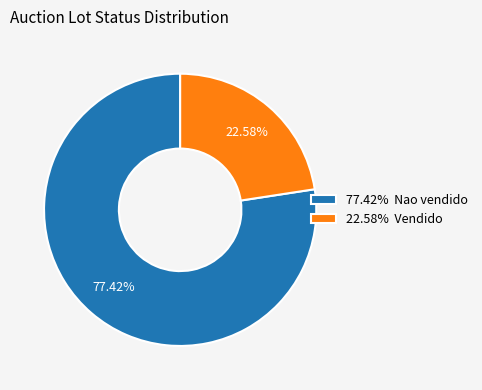

Is there any slice that represents more than half of the pie?

Yes